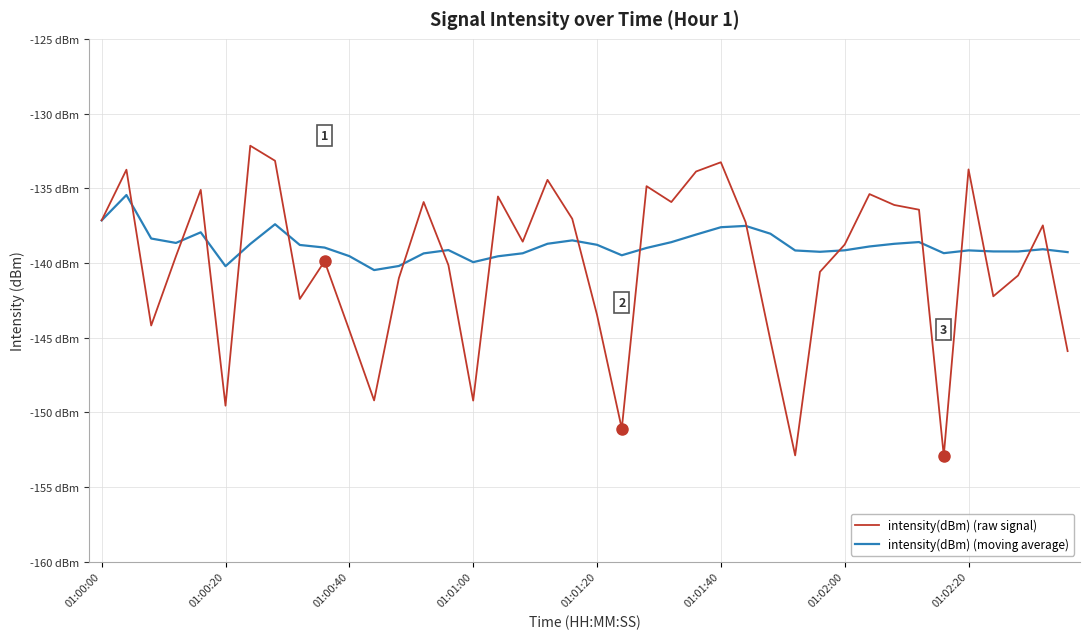

How many times do intensity(dBm) (moving average) and intensity(dBm) (raw signal) cross each other?

17